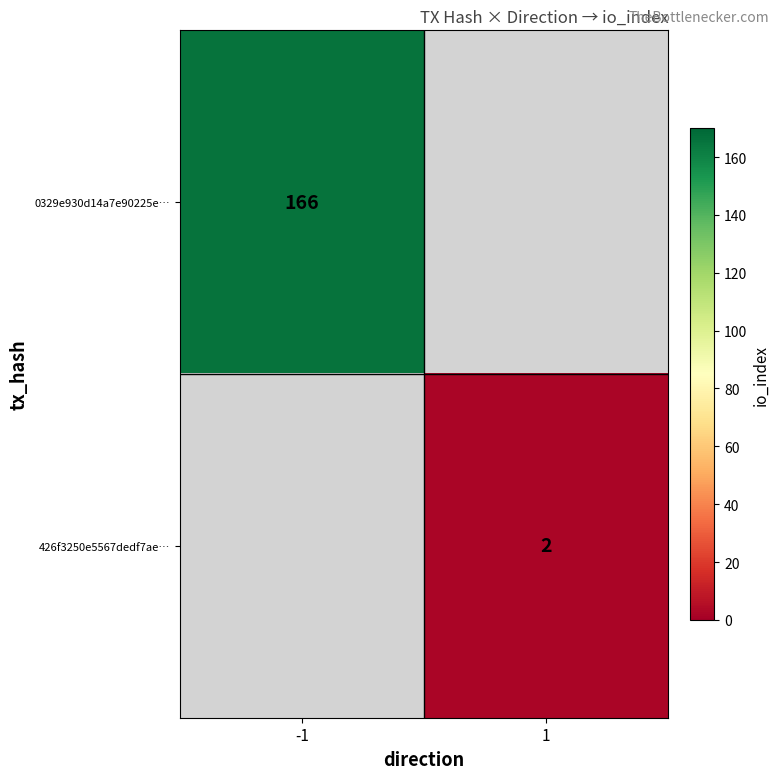

The 426f3250e5567dedf7ae… series shows 2 at 1. True or false?

True